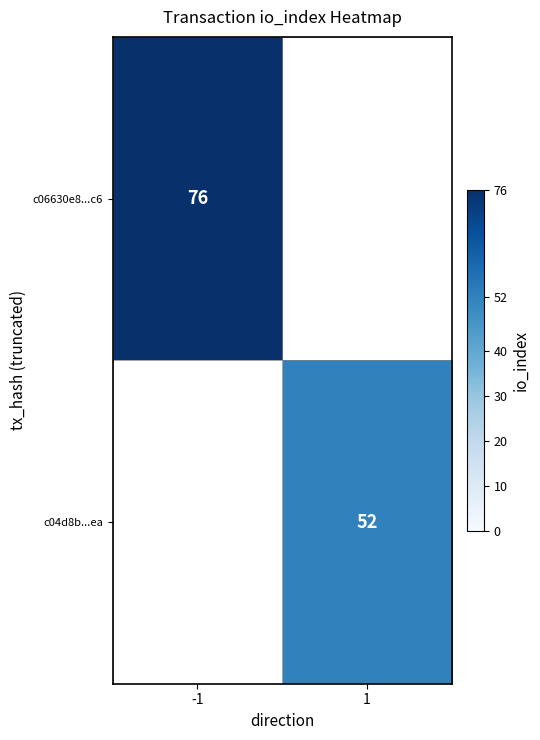

Which has a higher value, 1 or -1?

-1